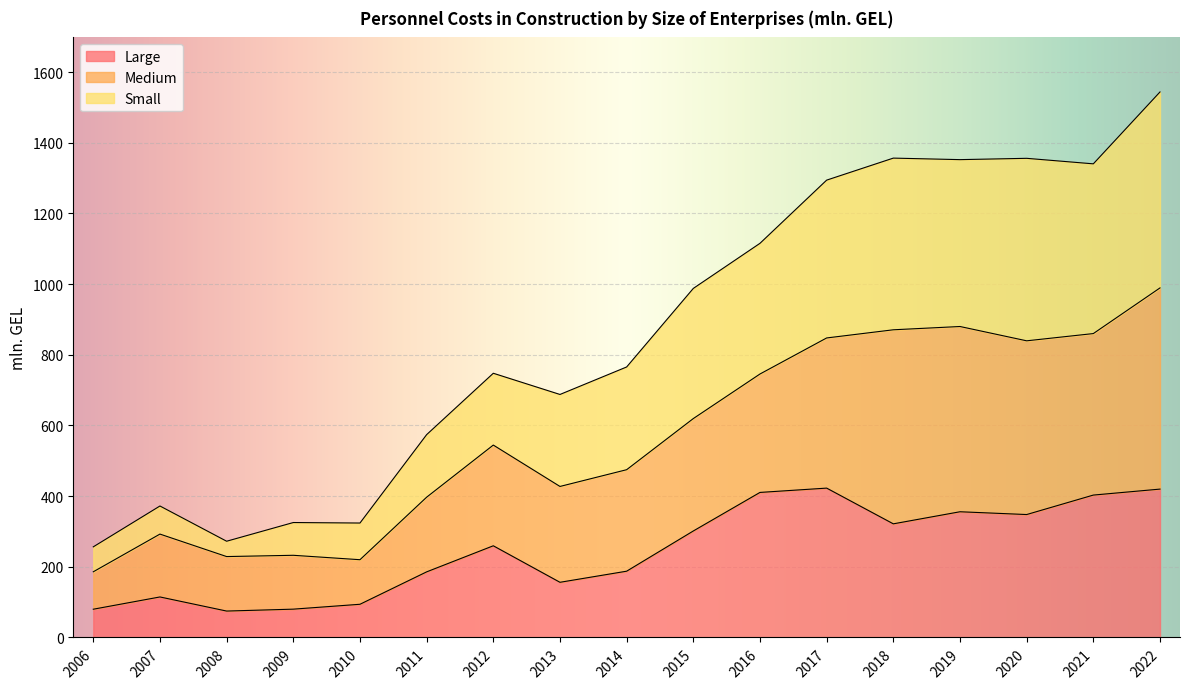

What is the total value across all series at 2013?

687.6